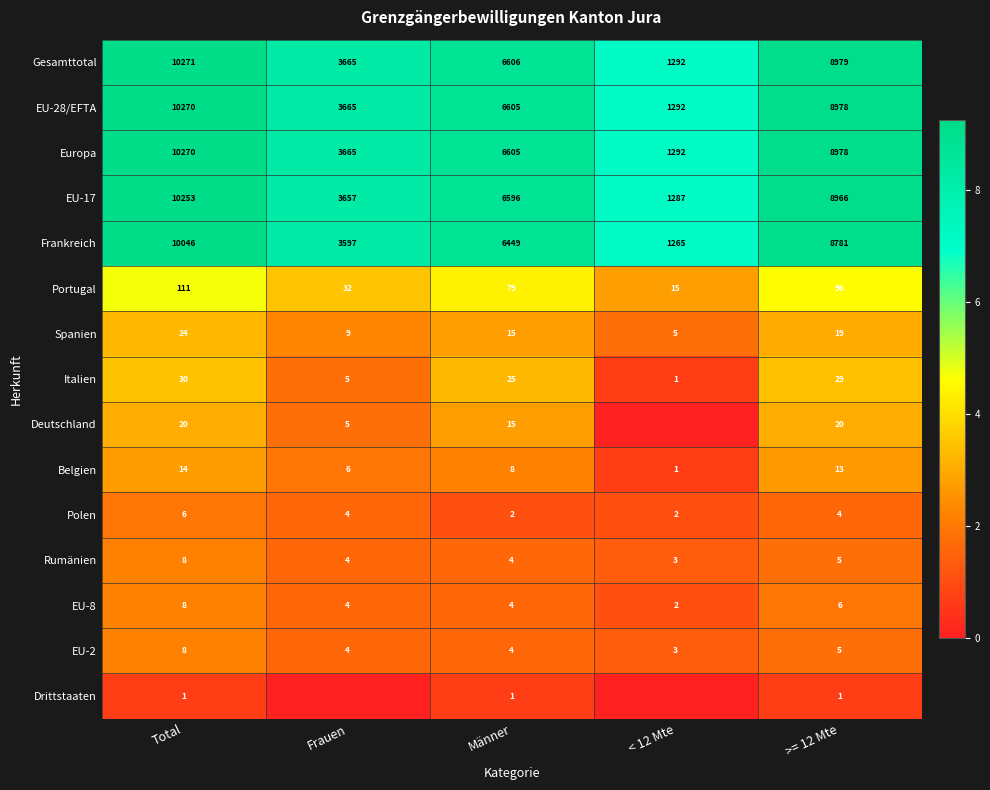

What is the total value across all series at Männer?

33018